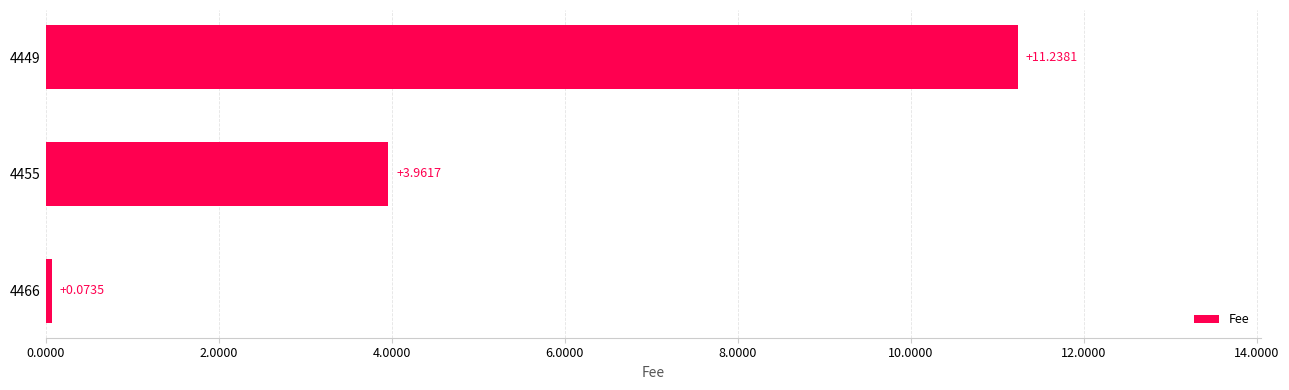

What is the difference between the second highest and minimum values?

3.9